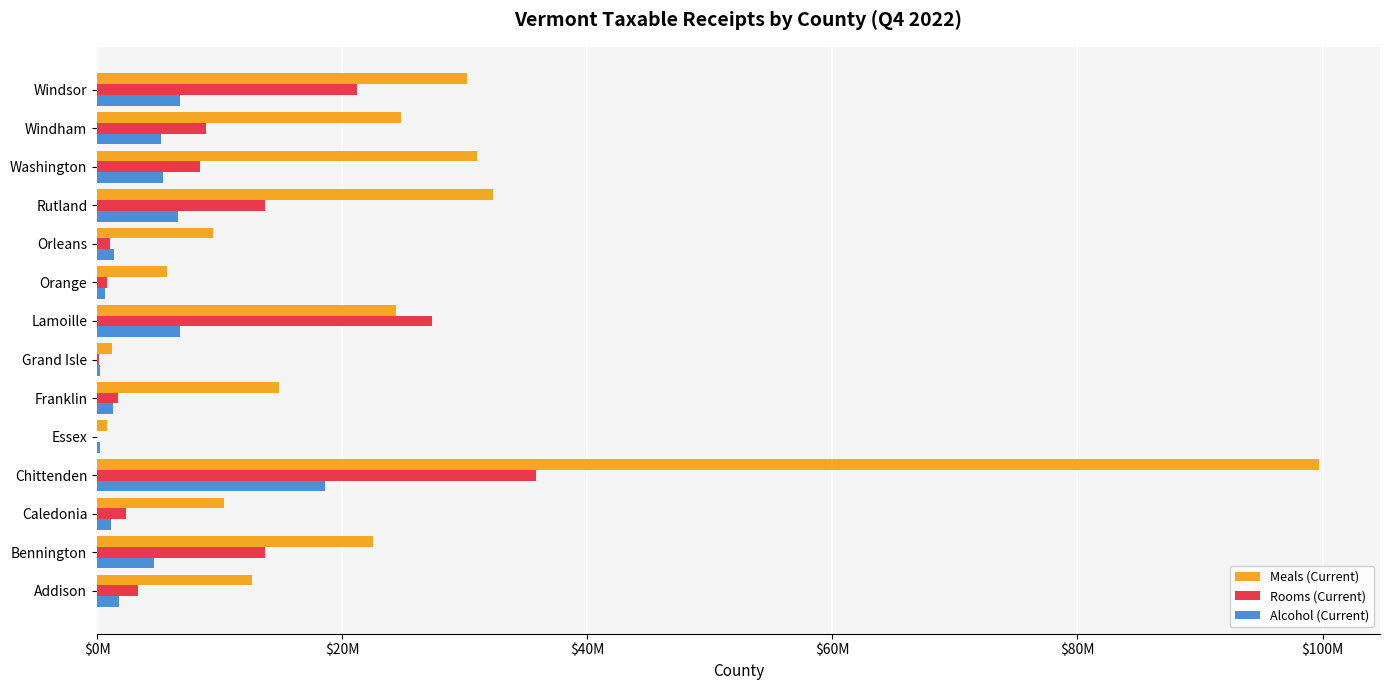

What are all the series names shown in the legend?

Meals (Current), Rooms (Current), Alcohol (Current)